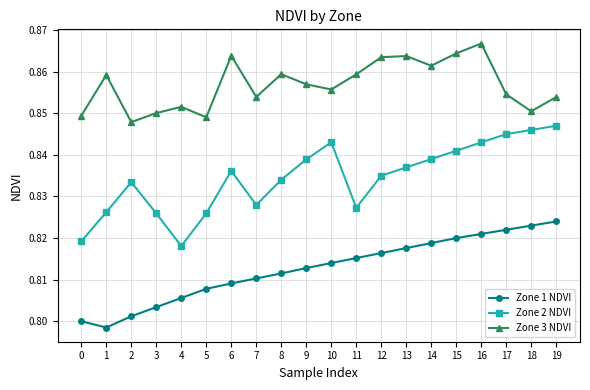

Does the chart have visible grid lines?

Yes